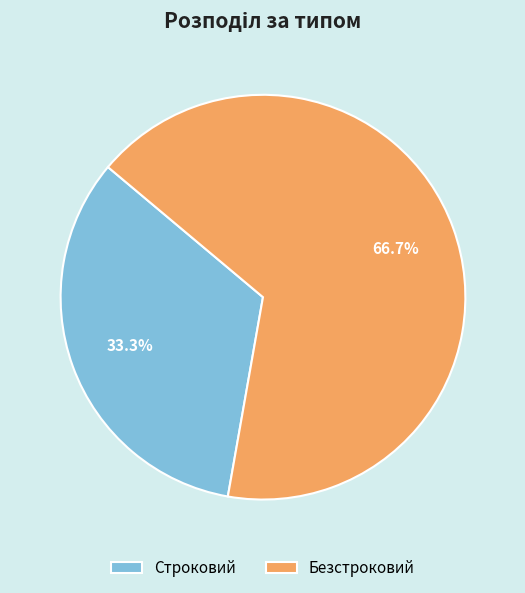

Does any single category account for the majority?

Yes